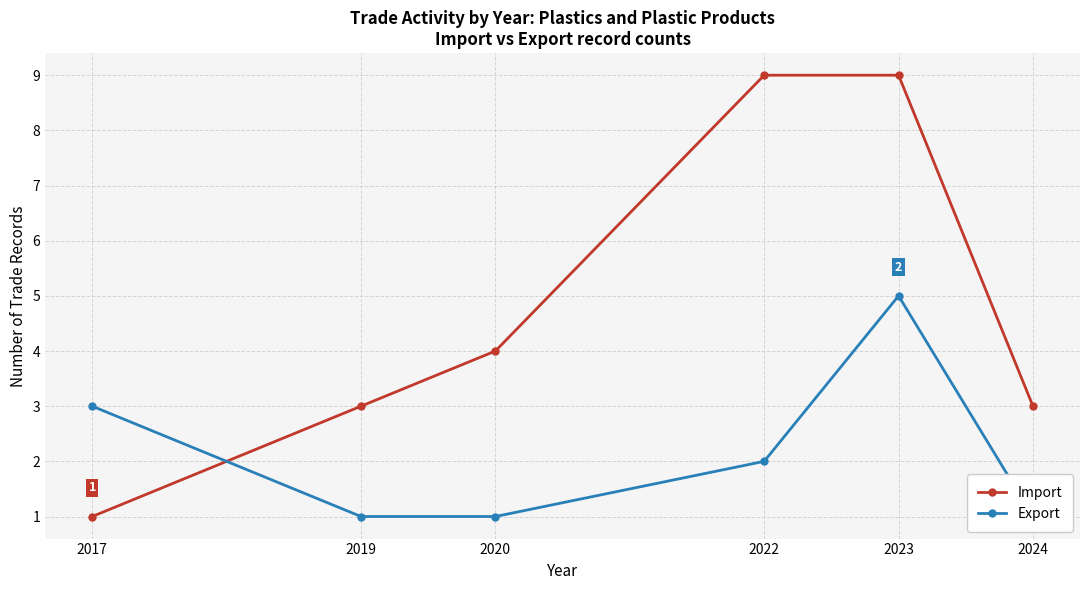

What are all the series names shown in the legend?

Import, Export